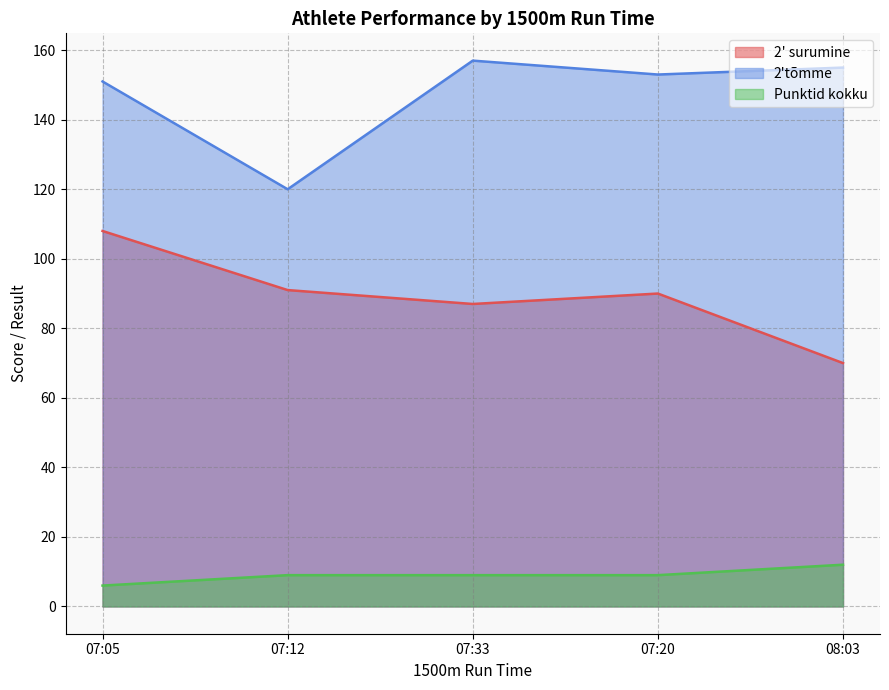

The value of 2' surumine at 07:05 is 108. True or false?

True